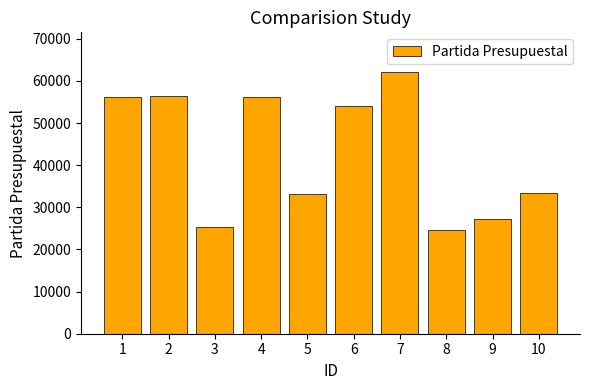

What value does the data have at 5, to the nearest 100?

33200